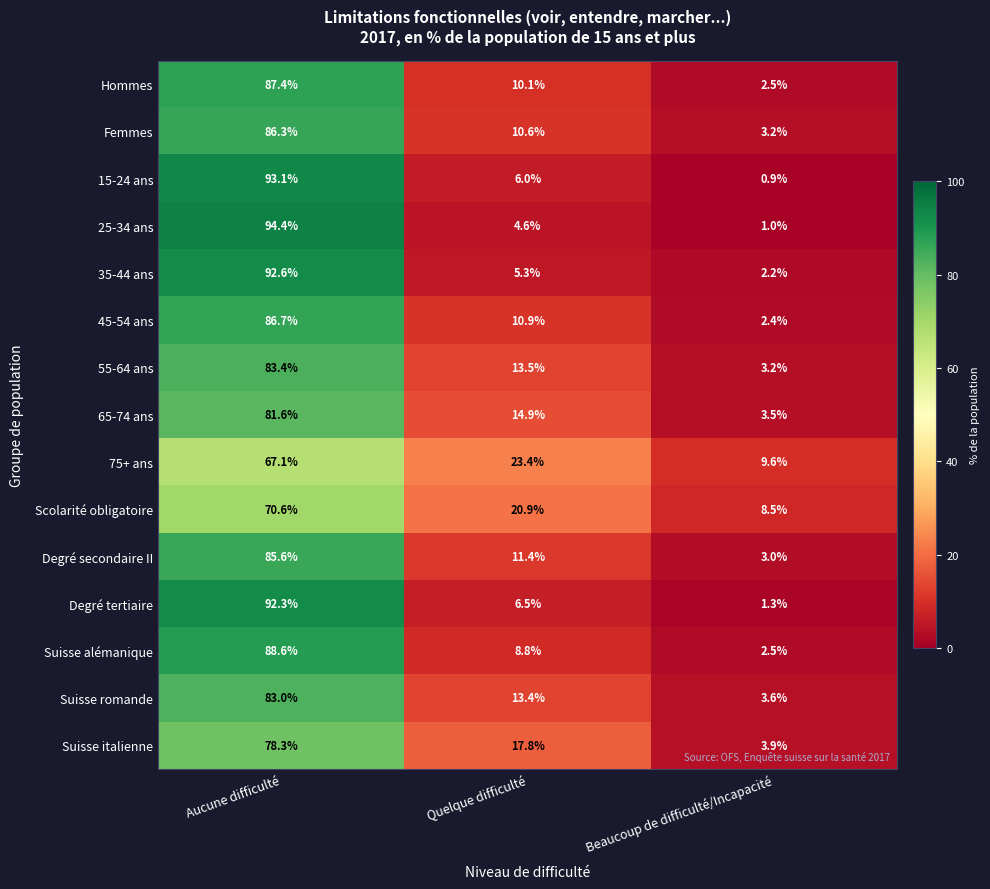

At which label is Scolarité obligatoire closest to 39?

Quelque difficulté